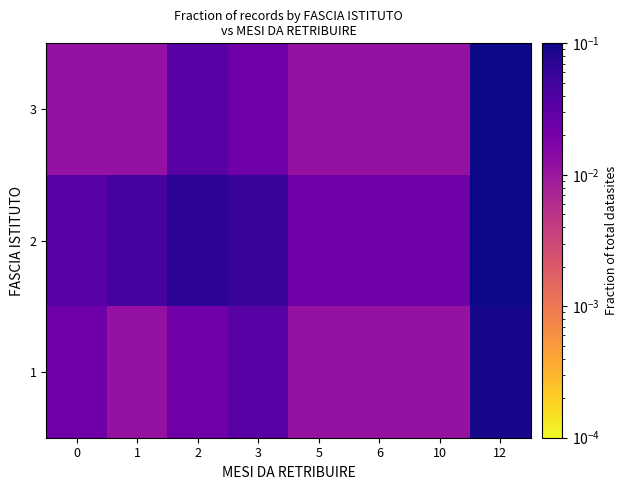

Reading left to right, what are all the values shown in this chart?

1: 0=0.0	1=0.0	2=0.0	3=0.0	5=0.0	6=0.0	10=0.0	12=0.1
2: 0=0.0	1=0.0	2=0.1	3=0.1	5=0.0	6=0.0	10=0.0	12=0.3
3: 0=0.0	1=0.0	2=0.0	3=0.0	5=0.0	6=0.0	10=0.0	12=0.1